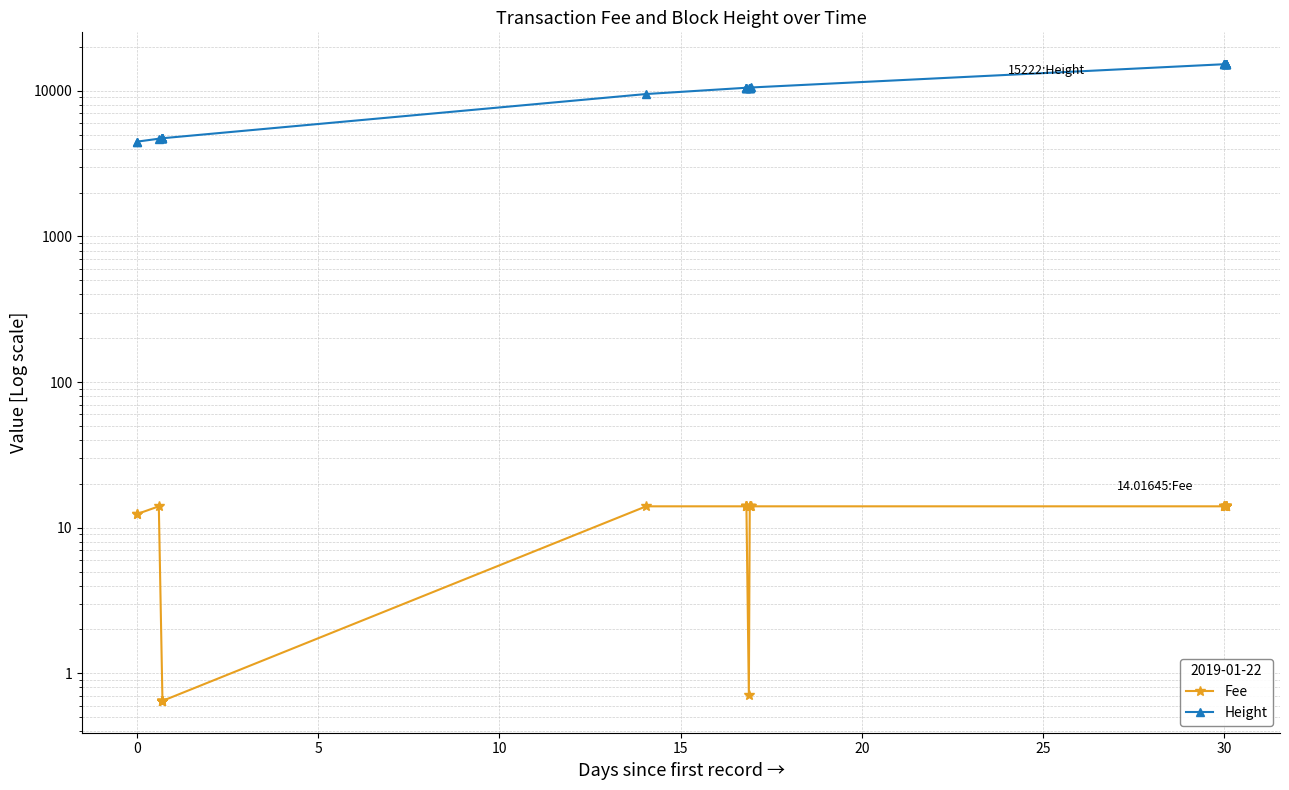

What is the difference between the second highest and second lowest values in the Height series?

10750.0